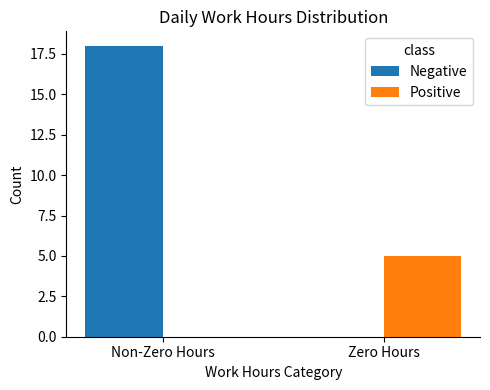

What is the sum of the Positive values at Non-Zero Hours and Zero Hours?

5